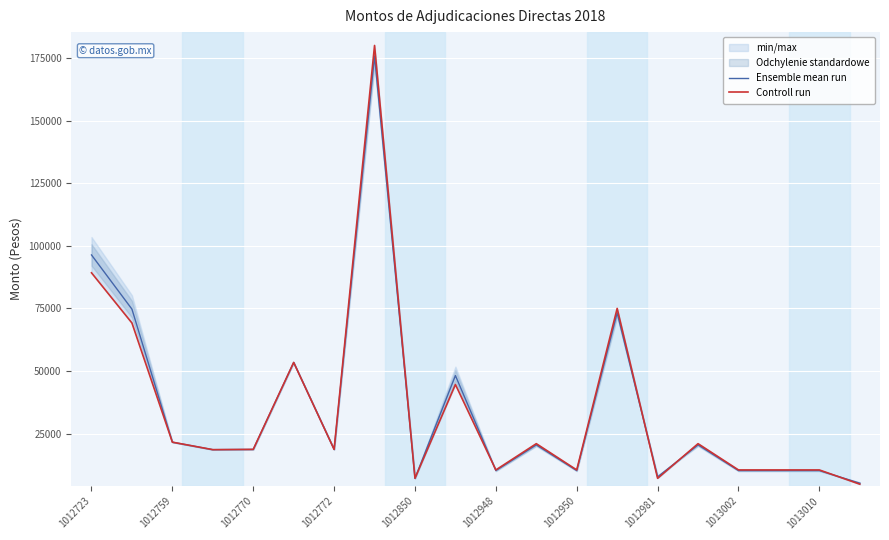

Where is Ensemble mean run nearest to the value 90491?

1012723